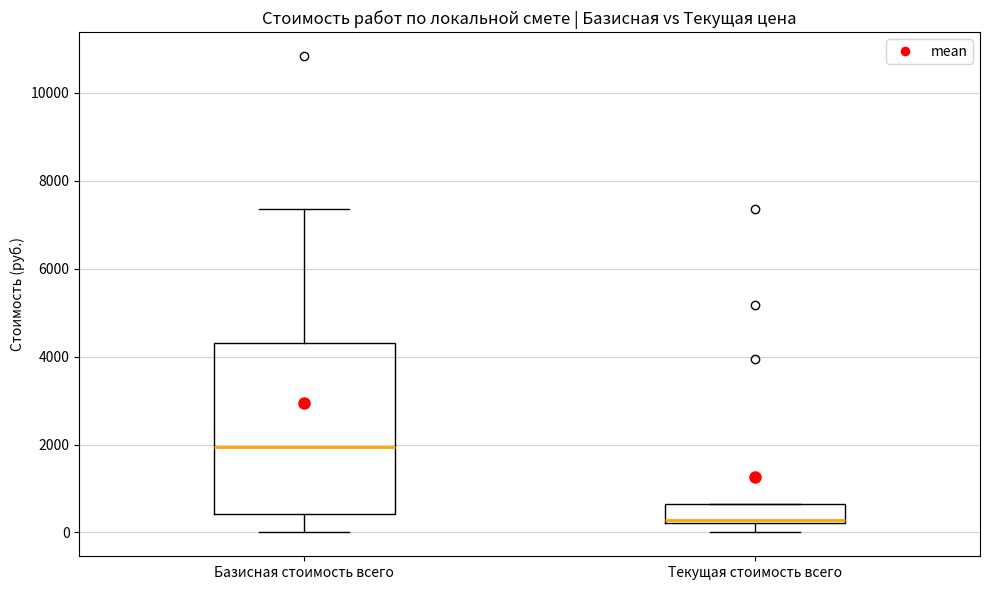

Where is the lower edge of the box for Текущая стоимость всего on the y-axis? The values are not printed on the chart, so give them approximately, as read against the axis.

200